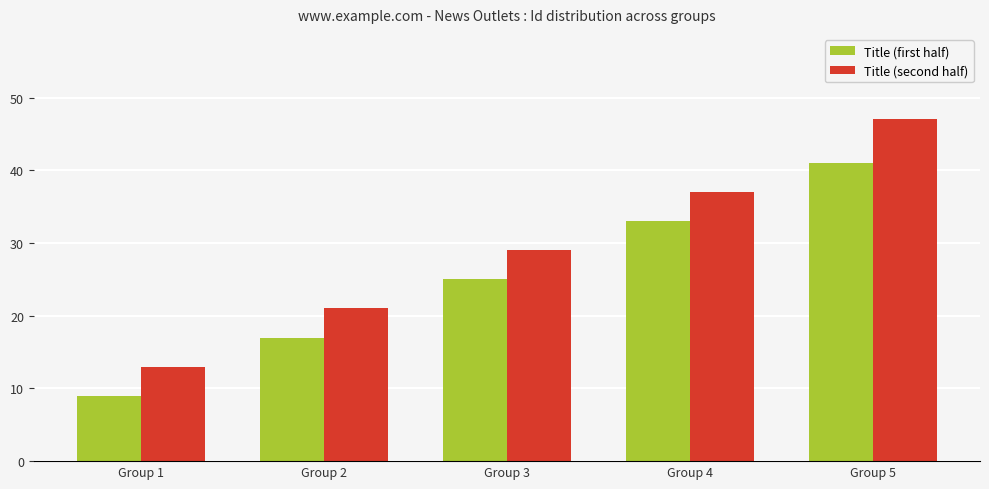

Reading left to right, transcribe all the data shown in this chart.

Title (first half): 9	17	25	33	41
Title (second half): 13	21	29	37	47